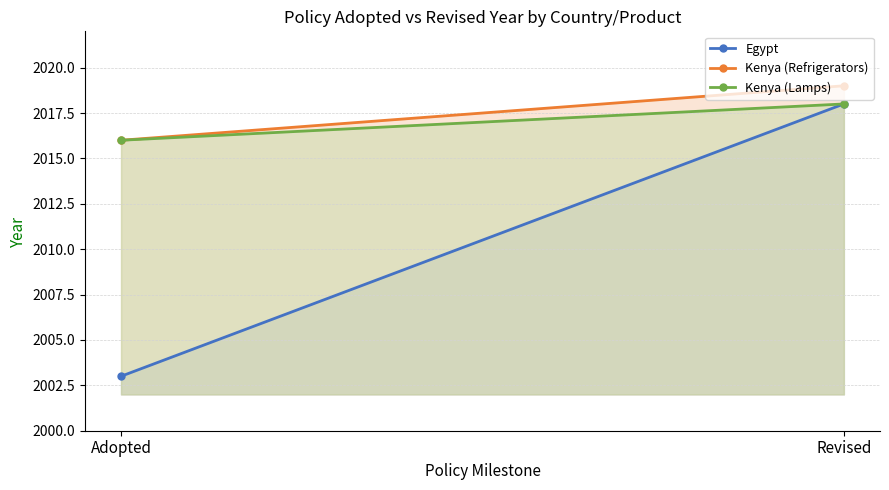

Which series has the largest range (max minus min)?

Egypt